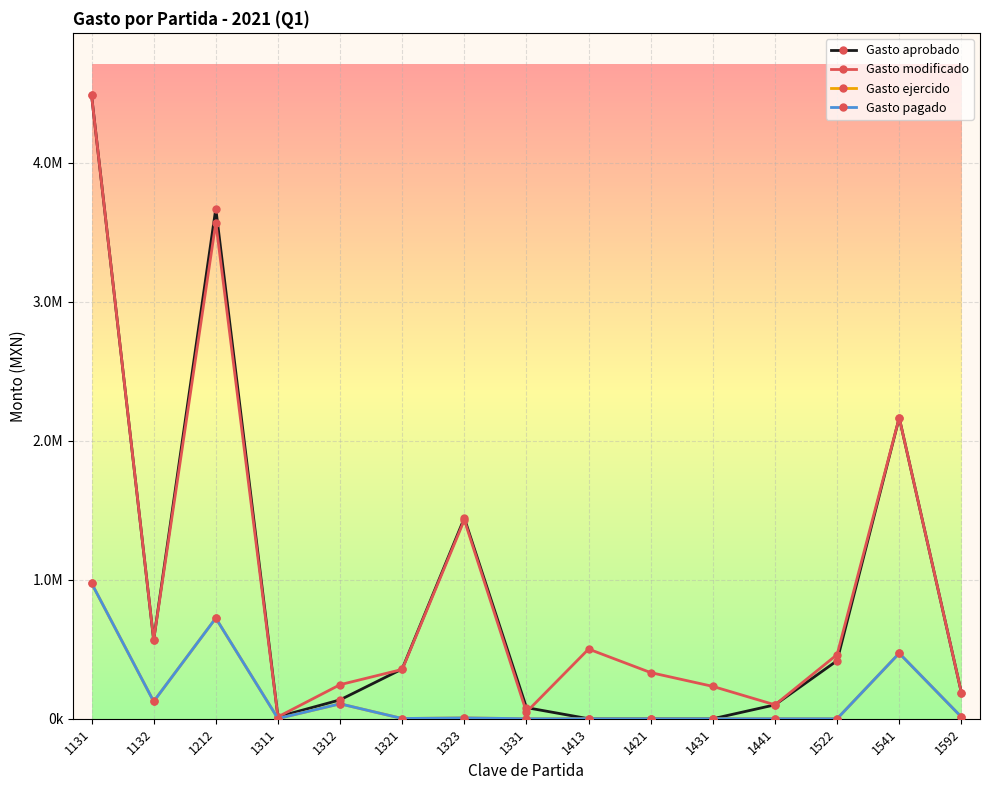

What is the spread (max minus min) of values at 1312?

137679.9